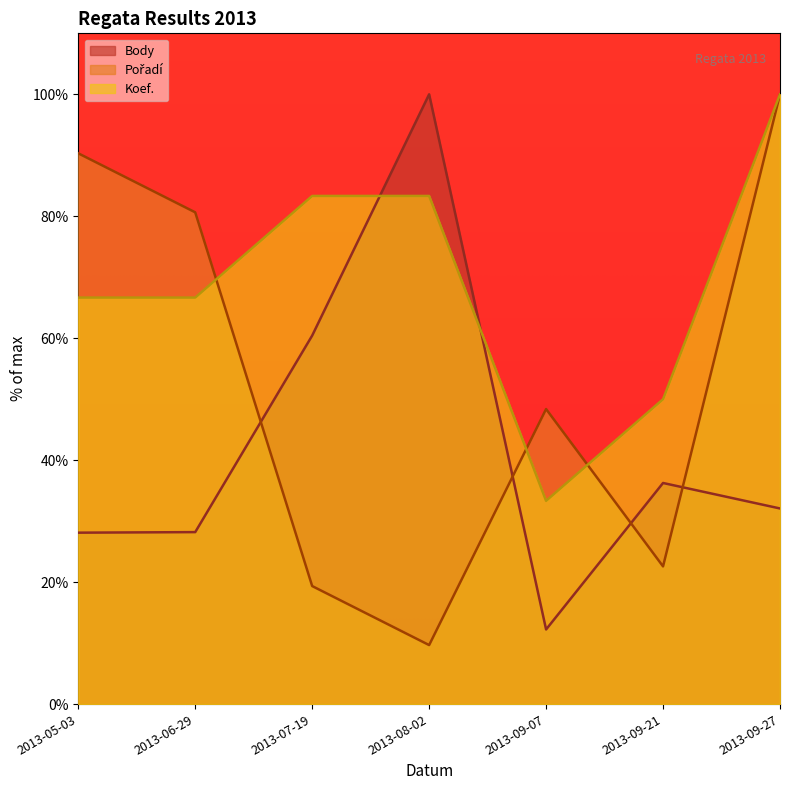

What is the label of the 1st point from the left?

2013-05-03